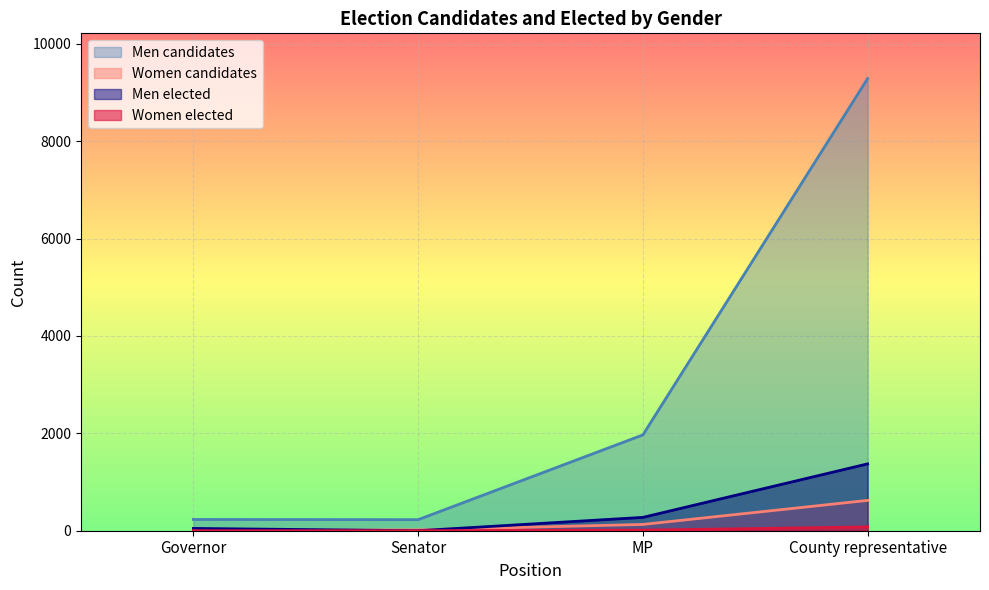

Between Senator and MP, which series saw the biggest shift?

Men candidates